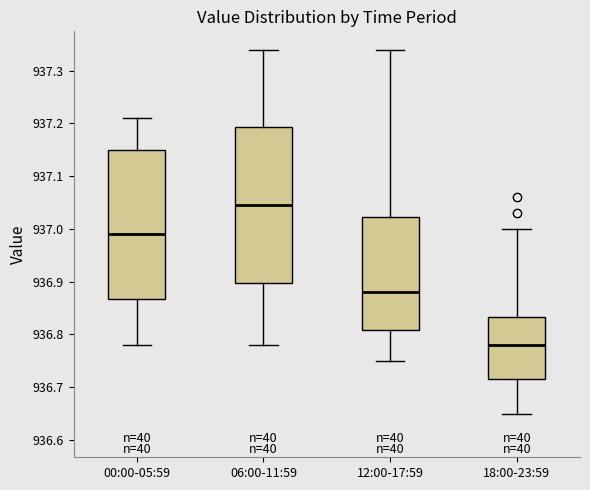

Which box is the tallest, from its lower edge to its upper edge?

06:00-11:59